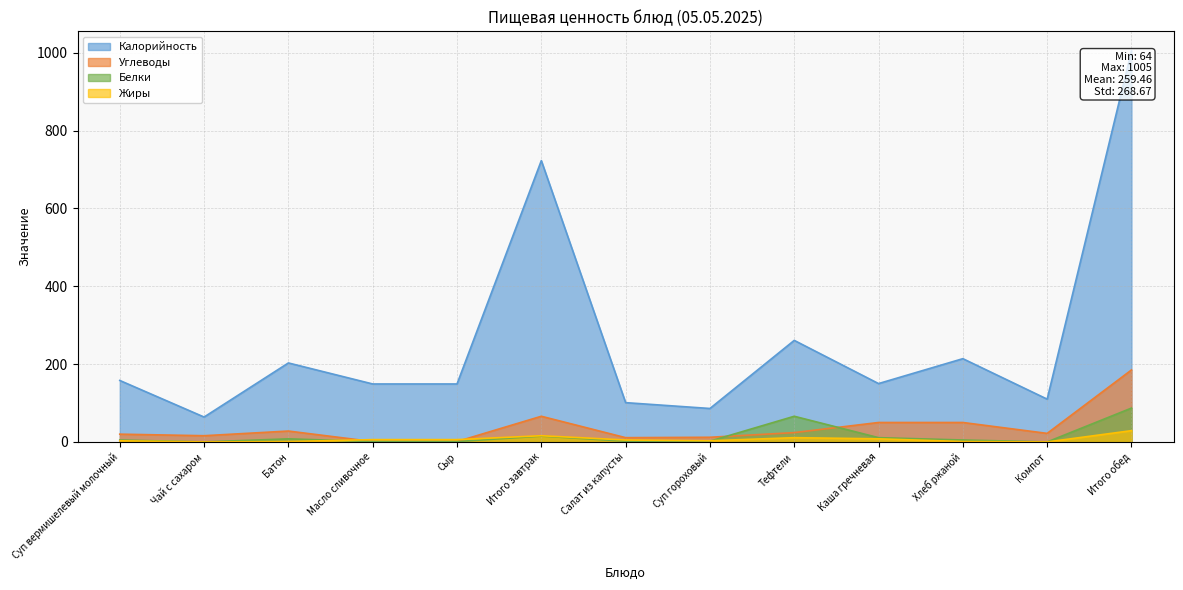

What position from the right is Итого обед?

1